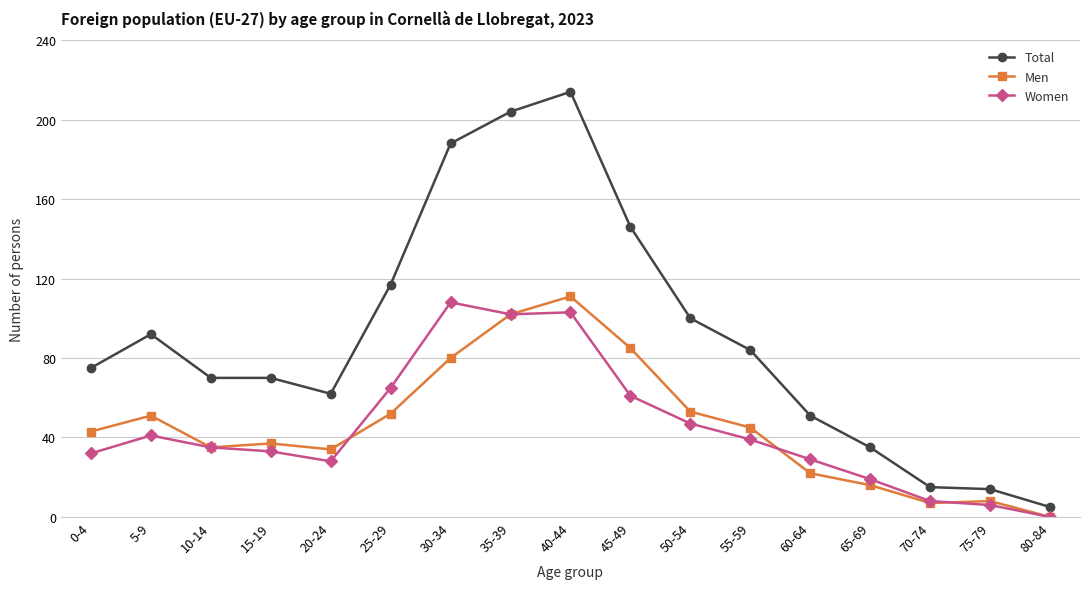

At which category does Total reach its first local peak?

5-9